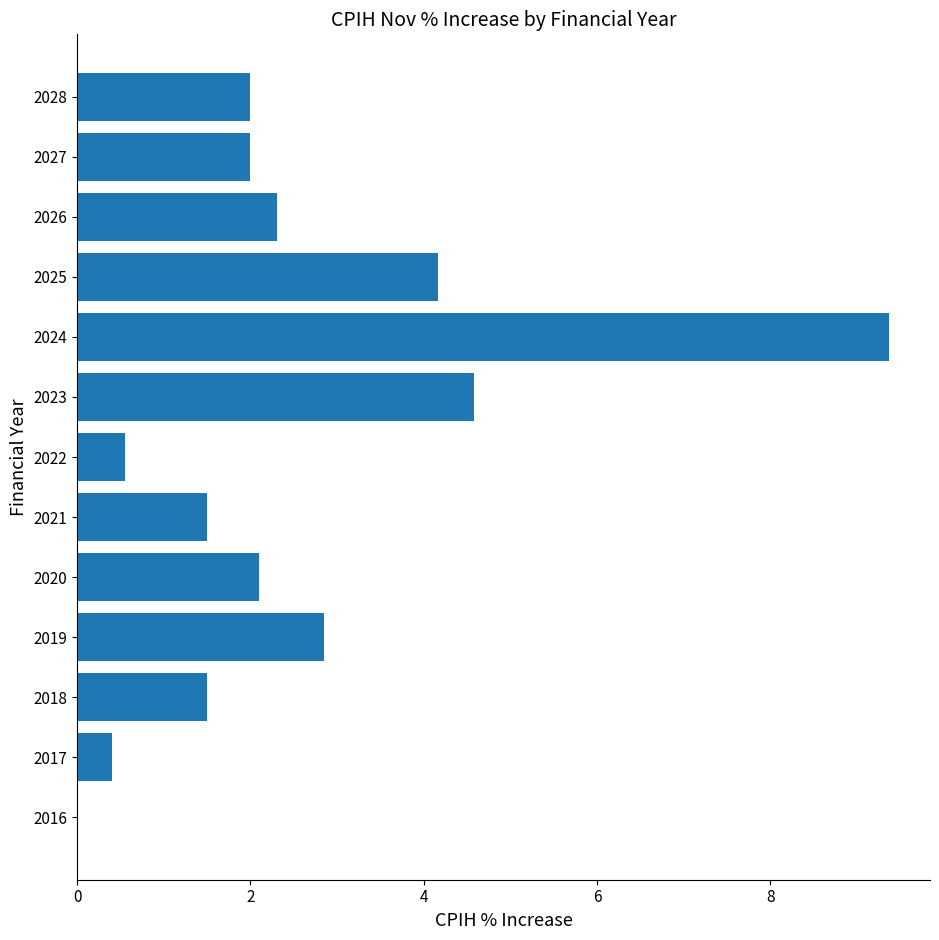

What is the approximate value at 2020?

2.1